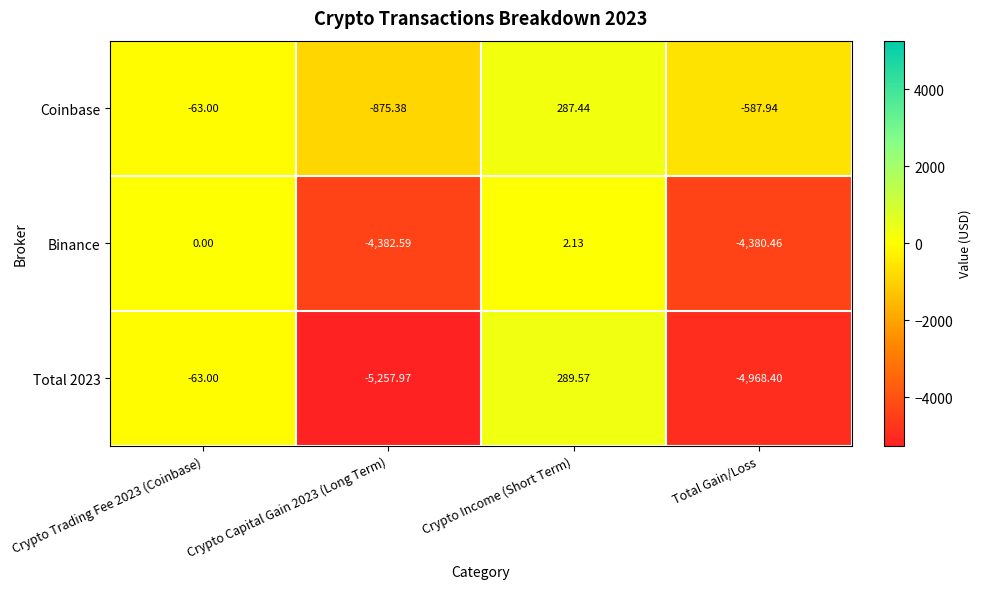

How many categories are shown in the chart?

4